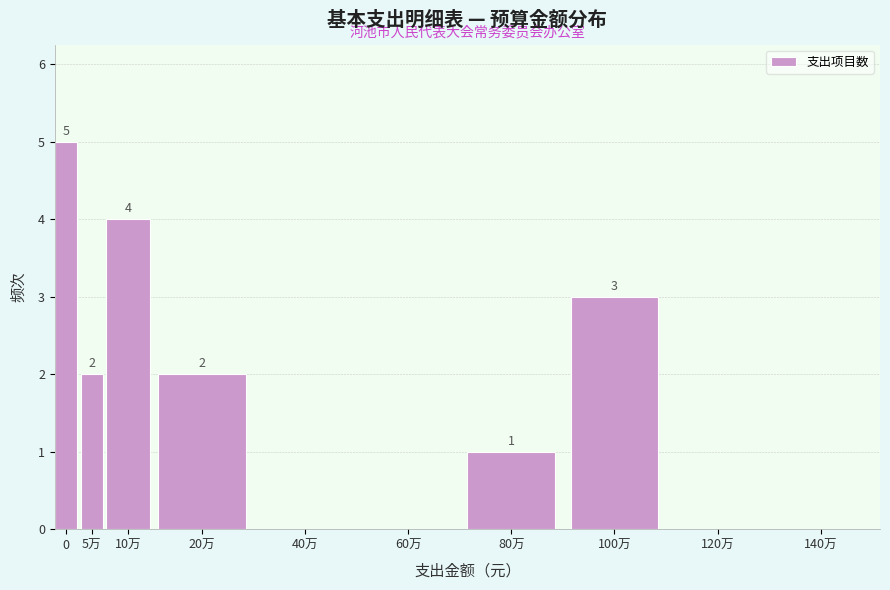

Reading right to left, what are all the values shown in this chart?

140万=0	120万=0	100万=3	80万=1	60万=0	40万=0	20万=2	10万=4	5万=2	0=5